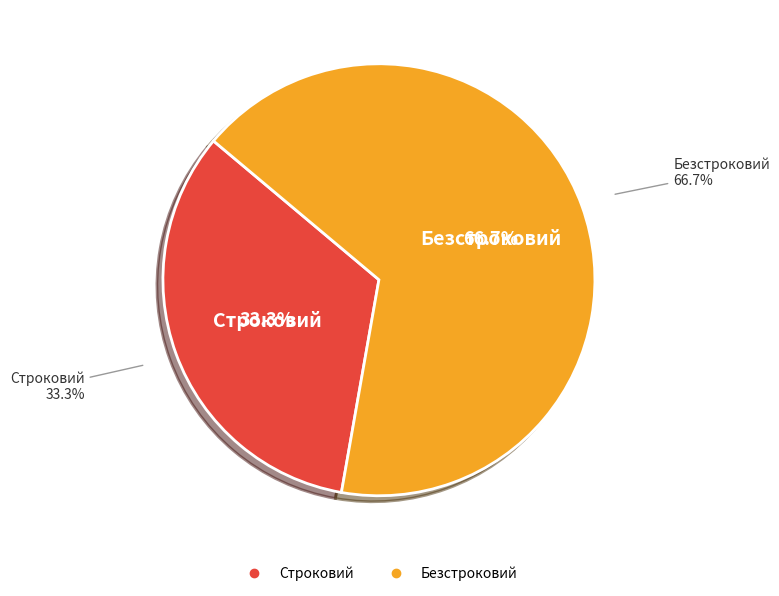

Rank the categories by value from lowest to highest.

Строковий, Безстроковий